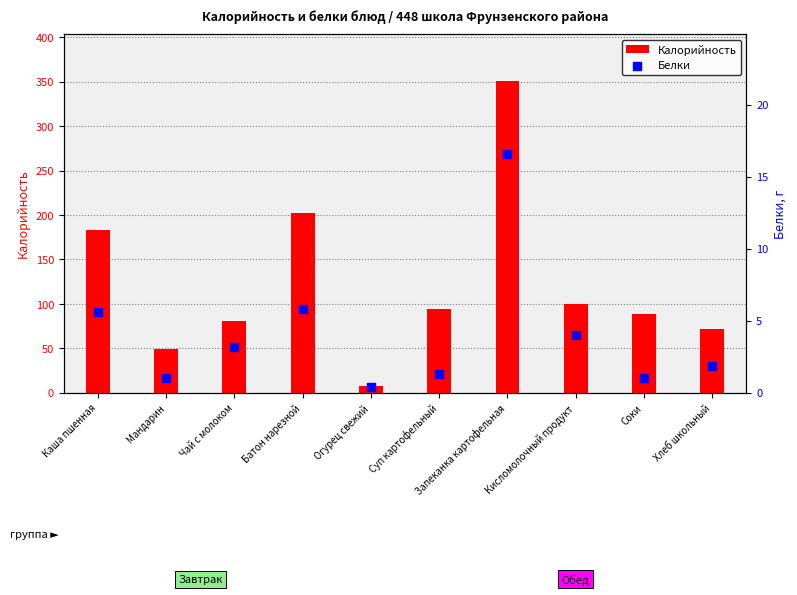

At how many categories does at least one series exceed 113?

3